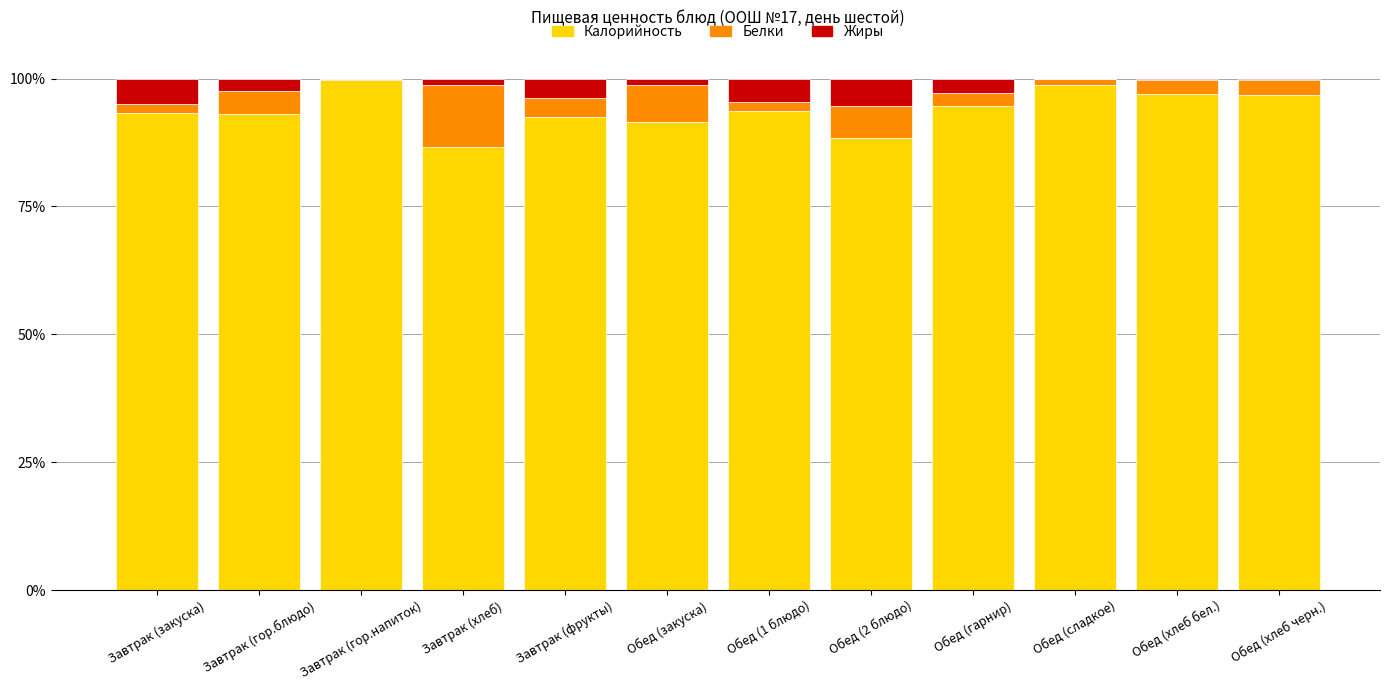

What is the maximum value for Калорийность?

99.7